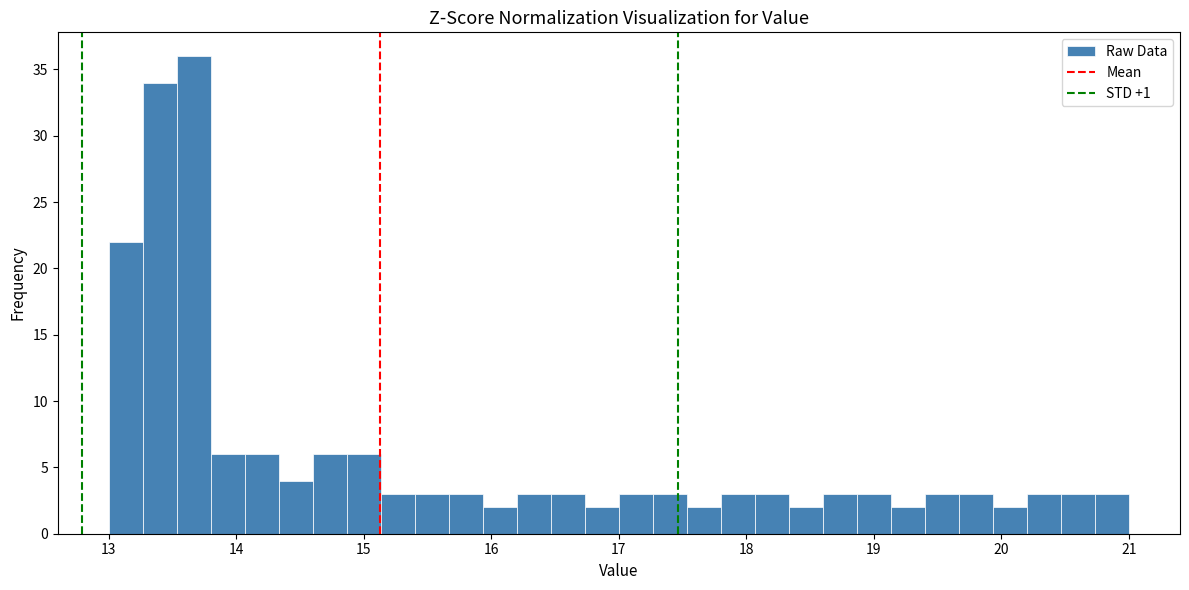

Around what value on the x-axis is the tallest bar? Give the approximate position of its centre, as read against the axis.

13.7